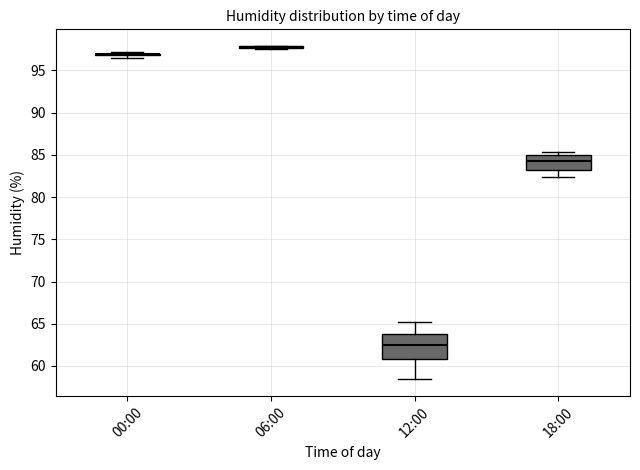

Reading left to right, read every box against the y-axis: the position of its median line, the range the box covers, and the ends of its whiskers. The values are not printed on the chart, so give them approximately, as read against the axis.

00:00: box collapsed to a line at 97.0, whiskers 96.5 to 97.0
06:00: box collapsed to a line at 98.0, whiskers 97.5 to 98.0
12:00: median 62.5, box 61.0 to 64.0, whiskers 58.5 to 65.0
18:00: median 84.5, box 83.5 to 85.0, whiskers 82.5 to 85.5